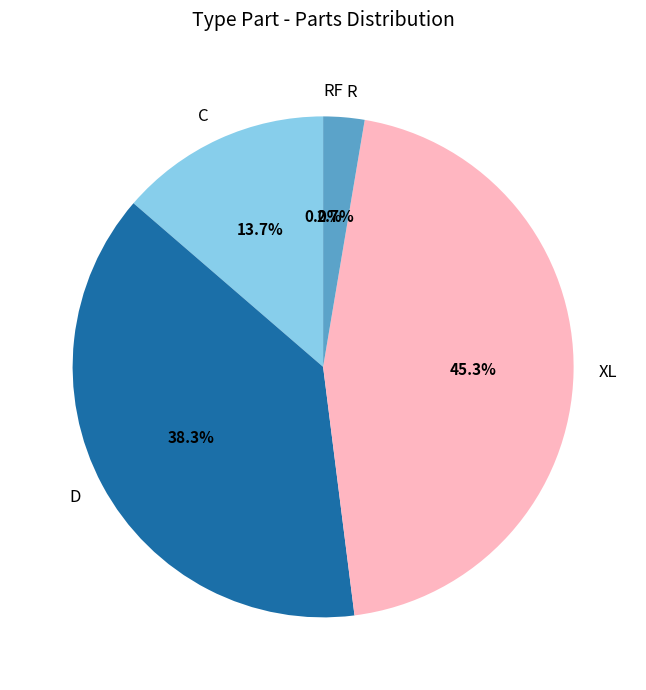

To the nearest percent, what is the difference between the largest and smallest slice percentages?

45%